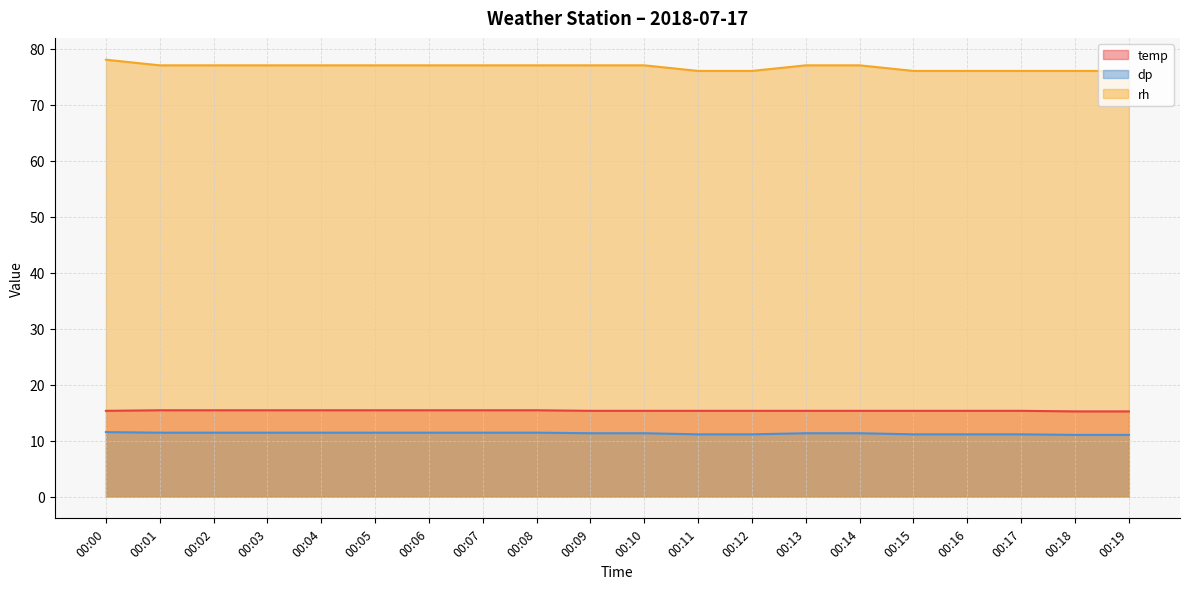

Rank the series at 00:10 from highest to lowest value.

rh, temp, dp